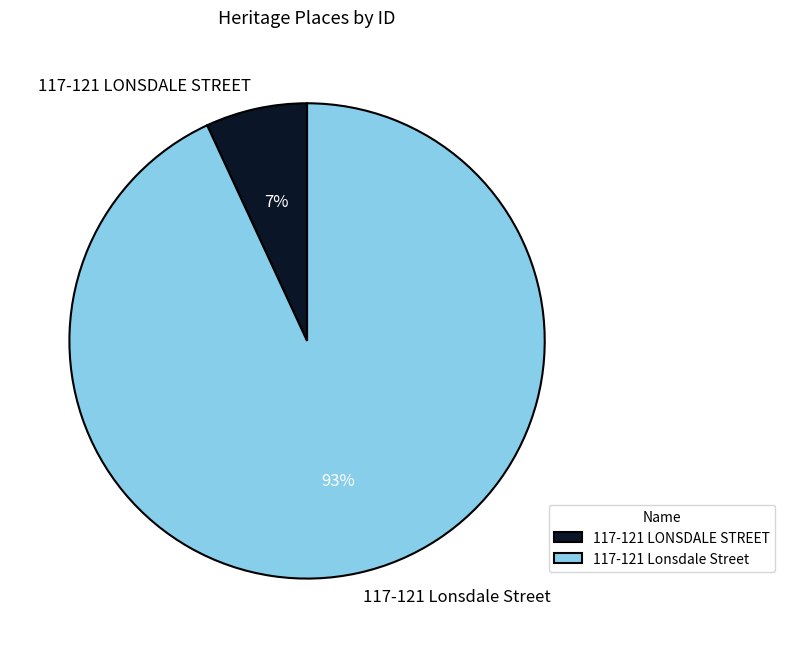

What is the ratio of the value at 117-121 LONSDALE STREET to the value at 117-121 Lonsdale Street?

0.1